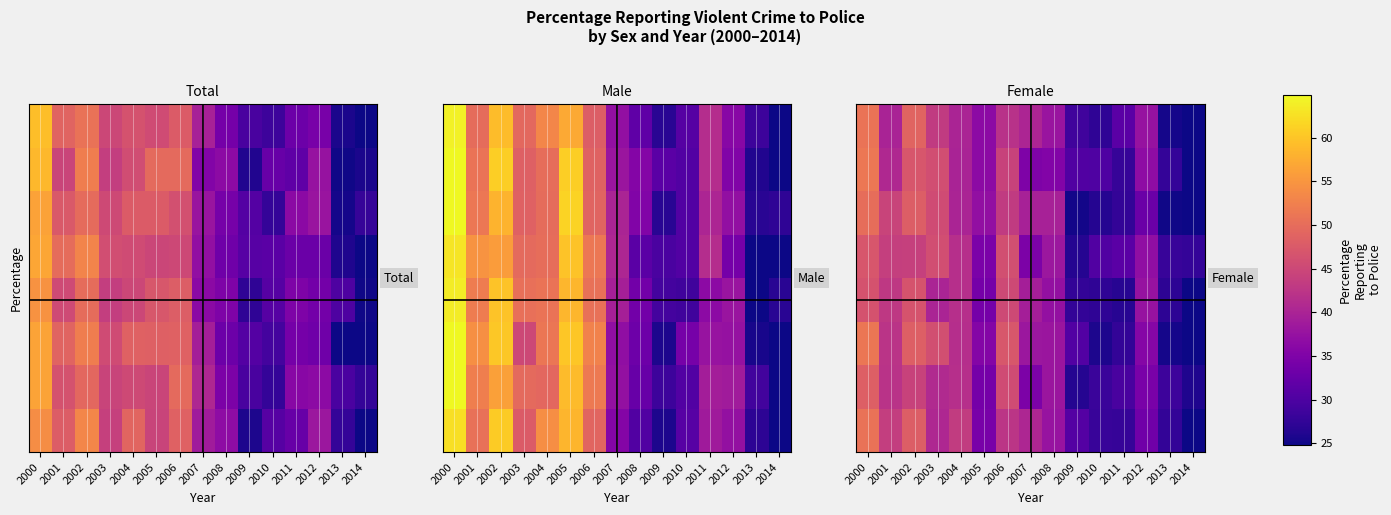

At how many categories does at least one series exceed 26?

15